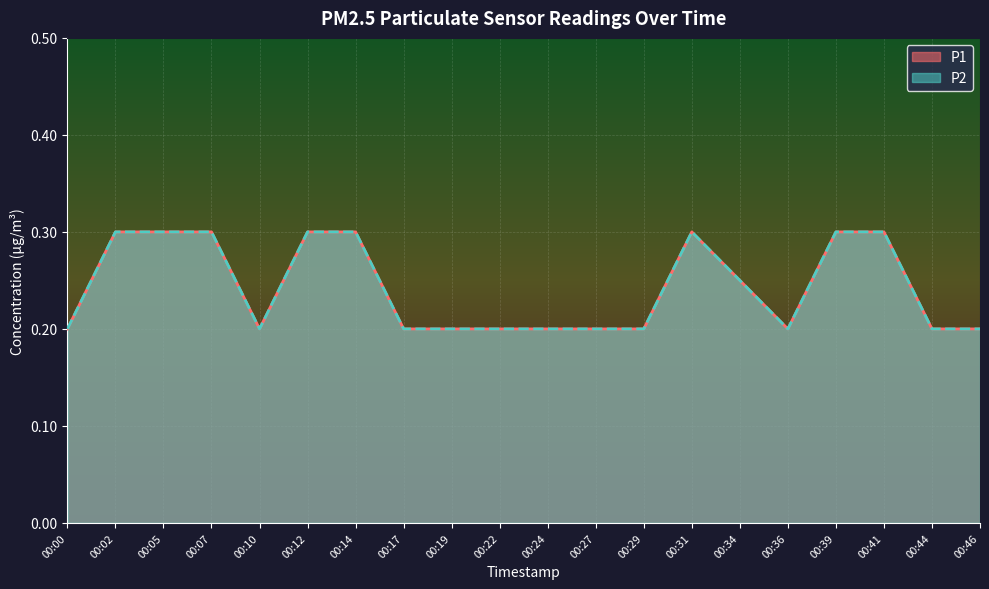

At which label does P1 reach its peak?

00:02